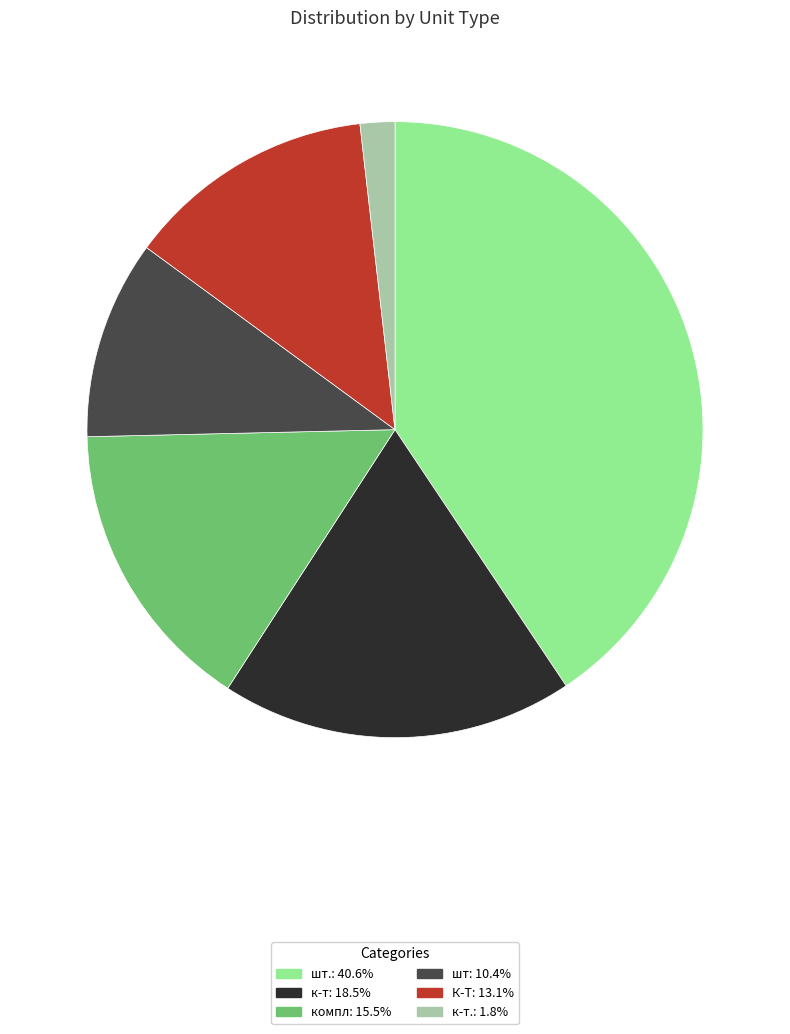

How many segments does this pie chart have?

6